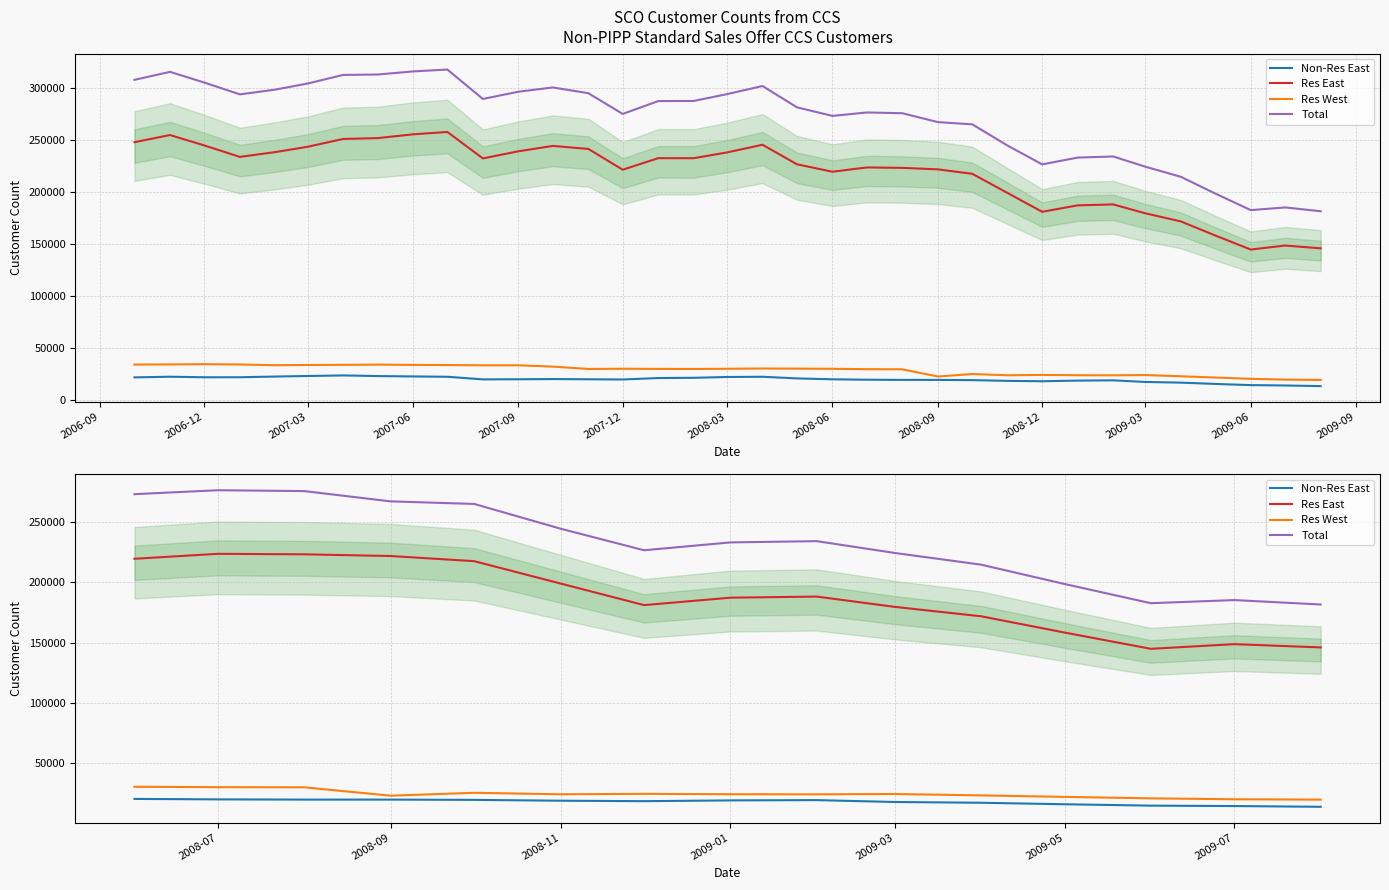

What is the value of the Res West point at the 15th from the left?

19652